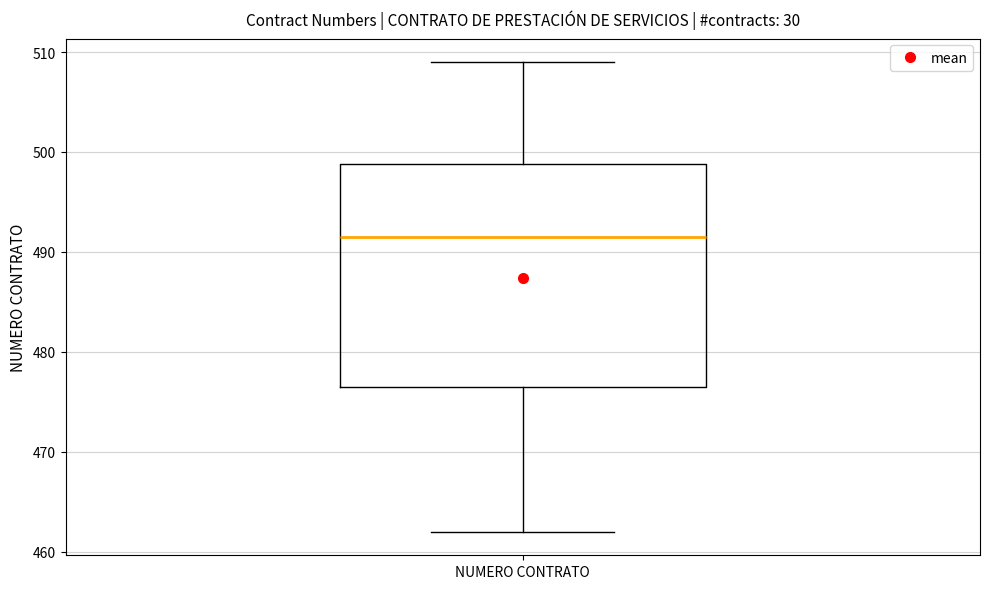

Transcribe this box plot: give where the median line is, the range the box spans, and where the two whiskers end, as read against the y-axis. The values are not printed on the chart, so give them approximately, as read against the axis.

median 492, box 477 to 499, whiskers 462 to 509